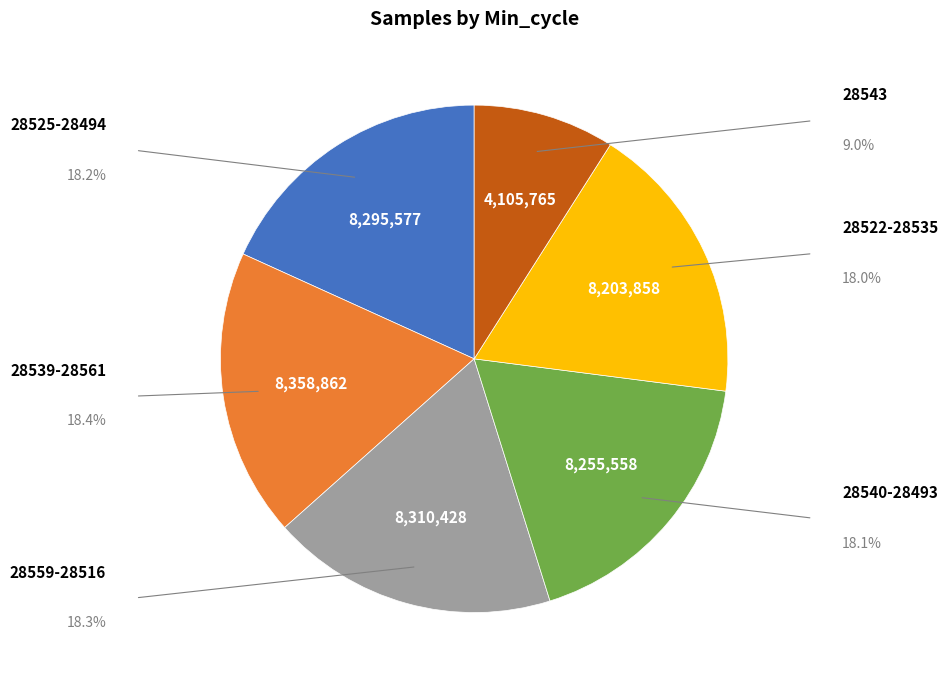

Is there a majority slice in this chart?

No